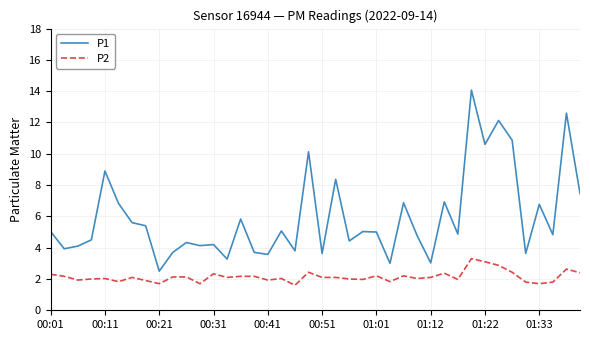

True or false: P1 and P2 cross at least once.

False